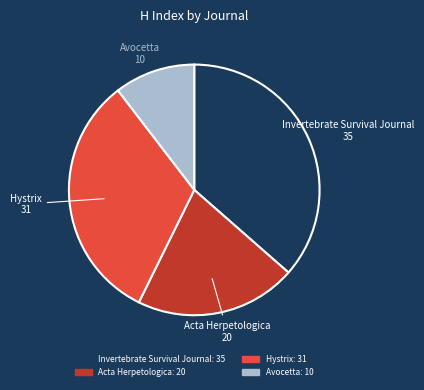

Does Invertebrate Survival Journal account for over 50% of the chart?

No